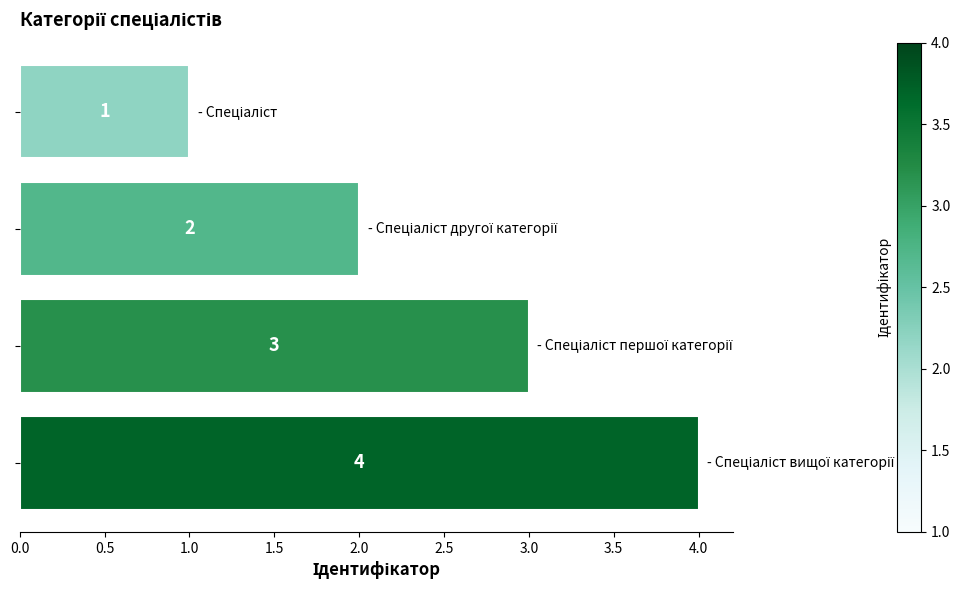

How many data points are less than 3?

2